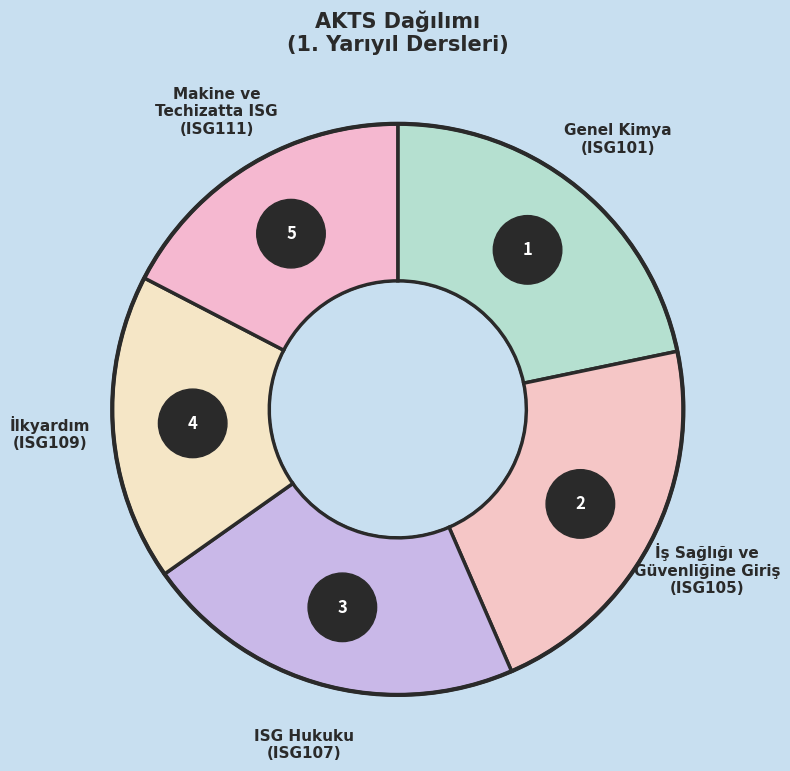

What percentage do İş Sağlığı ve
Güvenliğine Giriş
(ISG105) and ISG Hukuku
(ISG107) together represent?

43.5%